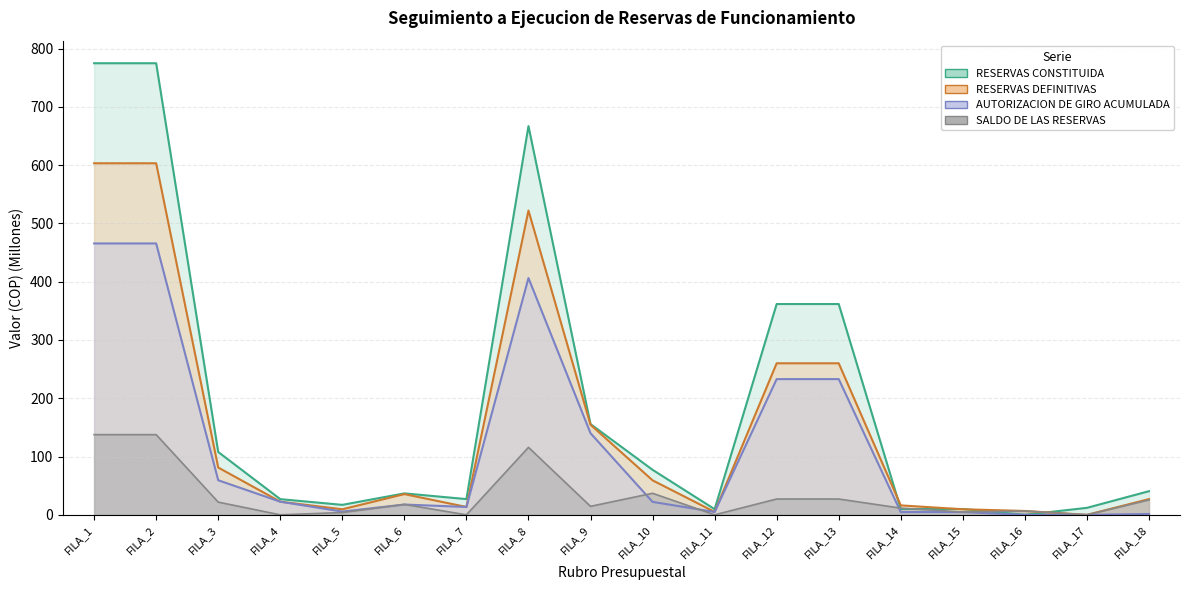

What is the average value of the RESERVAS CONSTITUIDA series?

192.8